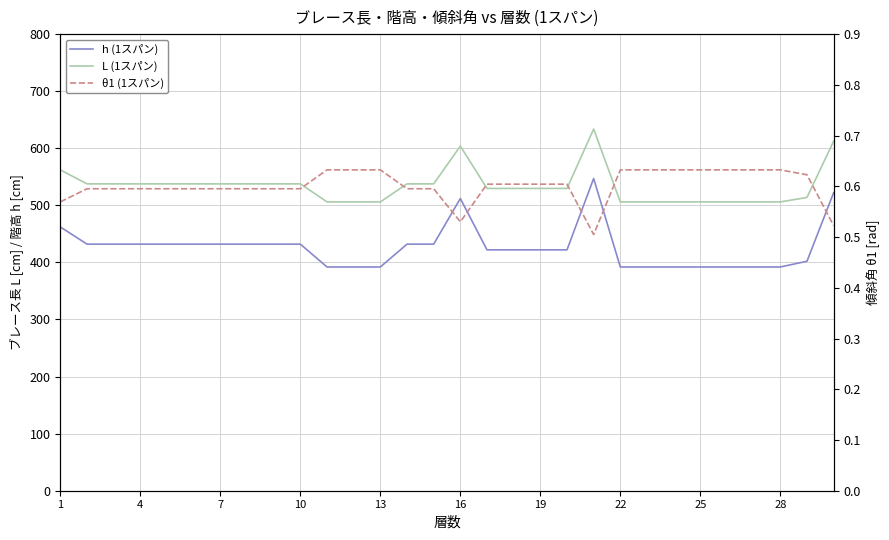

List the series in order of their overall mean, lowest first.

θ1 (1スパン), h (1スパン), L (1スパン)